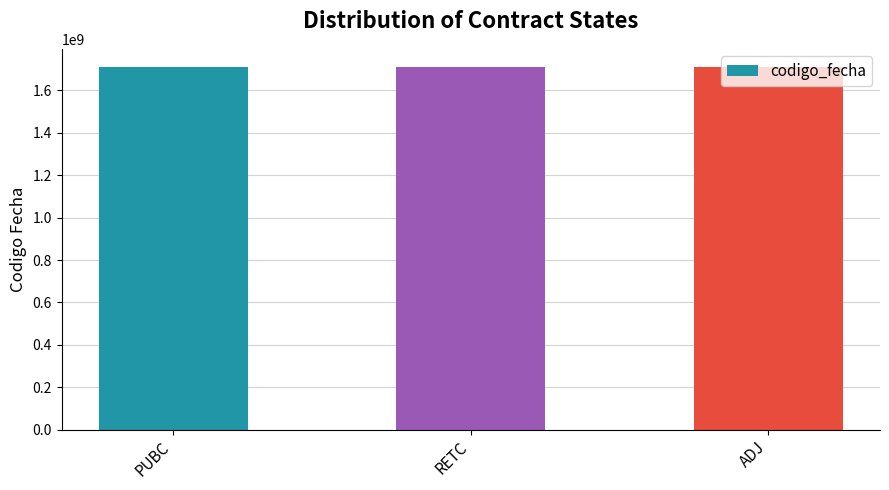

What is the difference between the maximum and minimum values?

1638125